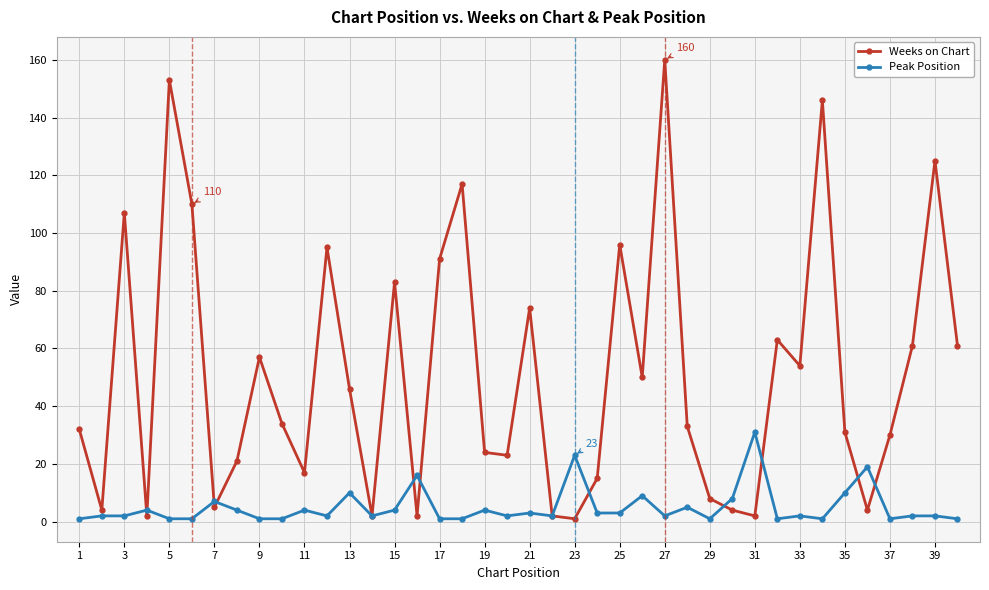

In Weeks on Chart, how many points are lower than both neighbors (excluding endpoints)?

12